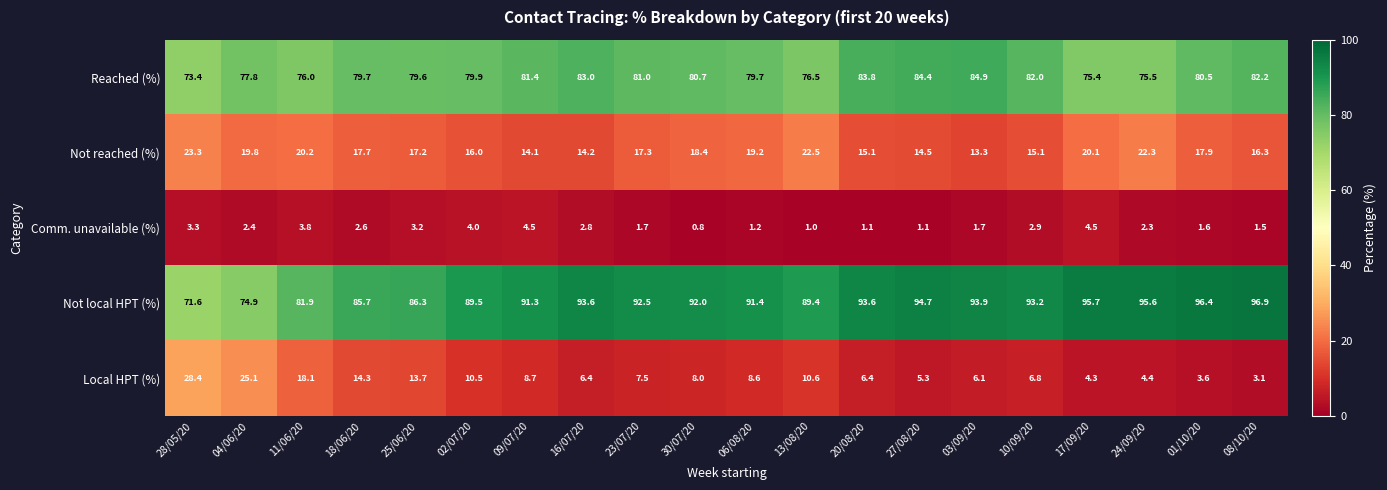

Where does the Not reached (%) series first go above 17?

28/05/20